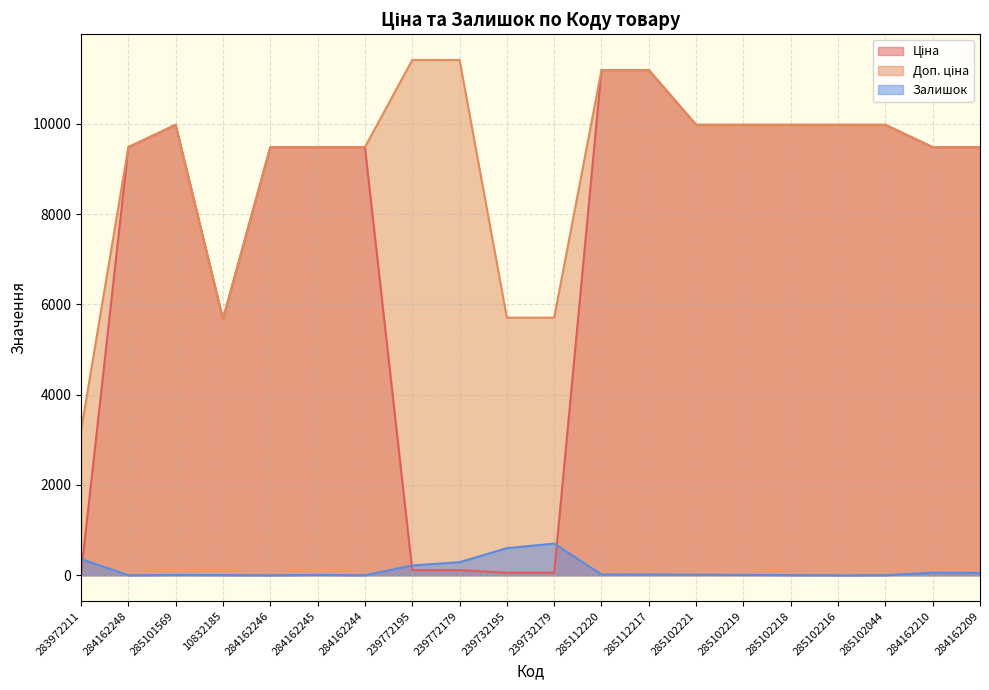

At which category does Ціна reach its first local peak?

285101569